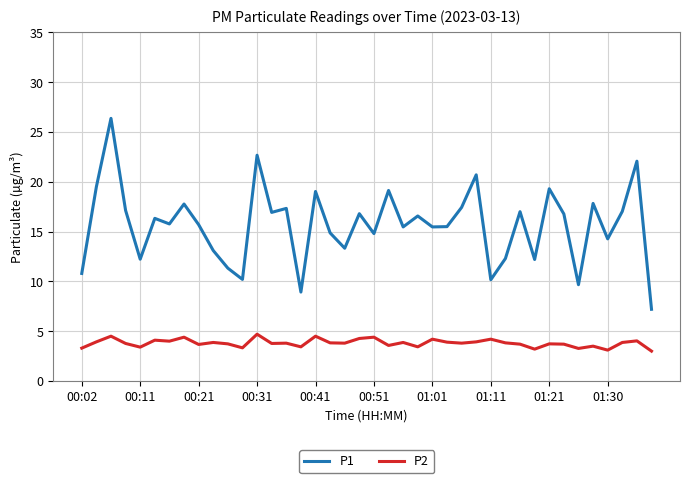

How many categories are shown in the chart?

40